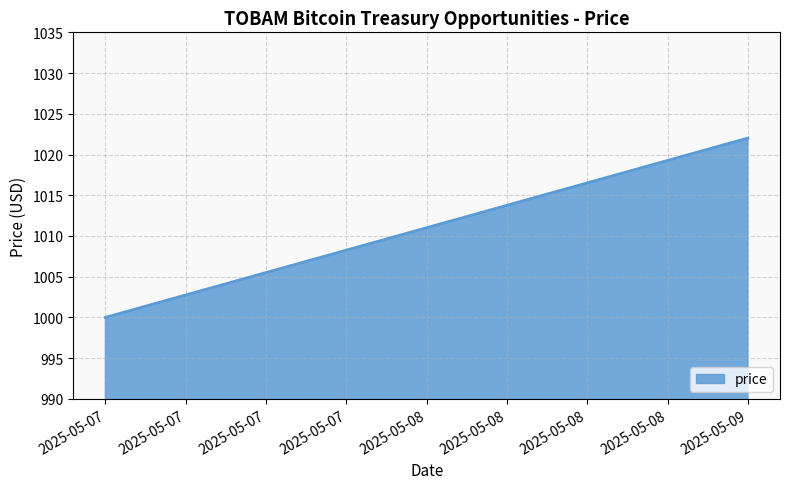

Approximately how many times larger is the value at 2025-05-07 compared to 2025-05-09?

1.0